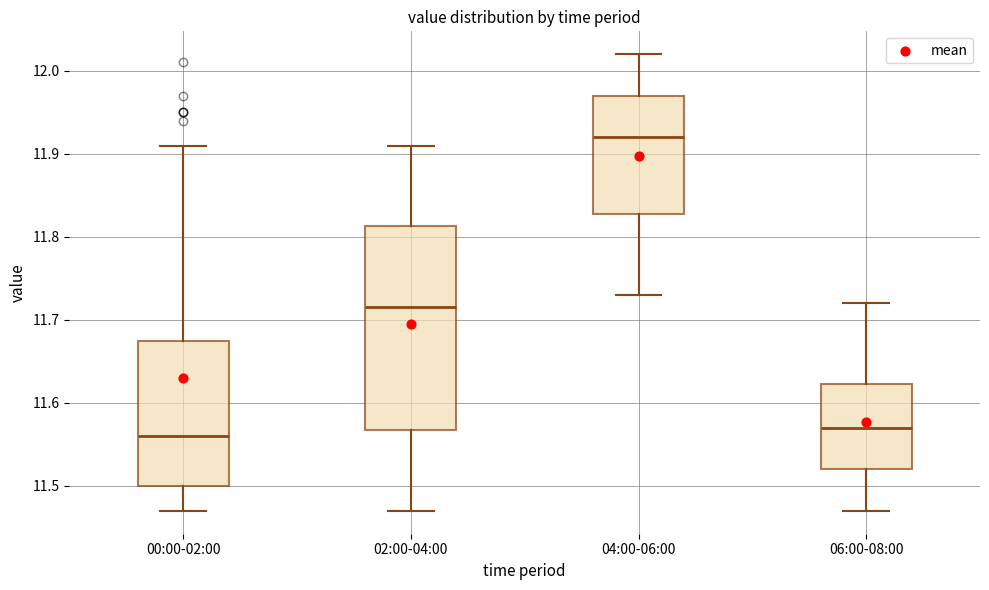

Which box's median line is the highest?

04:00-06:00